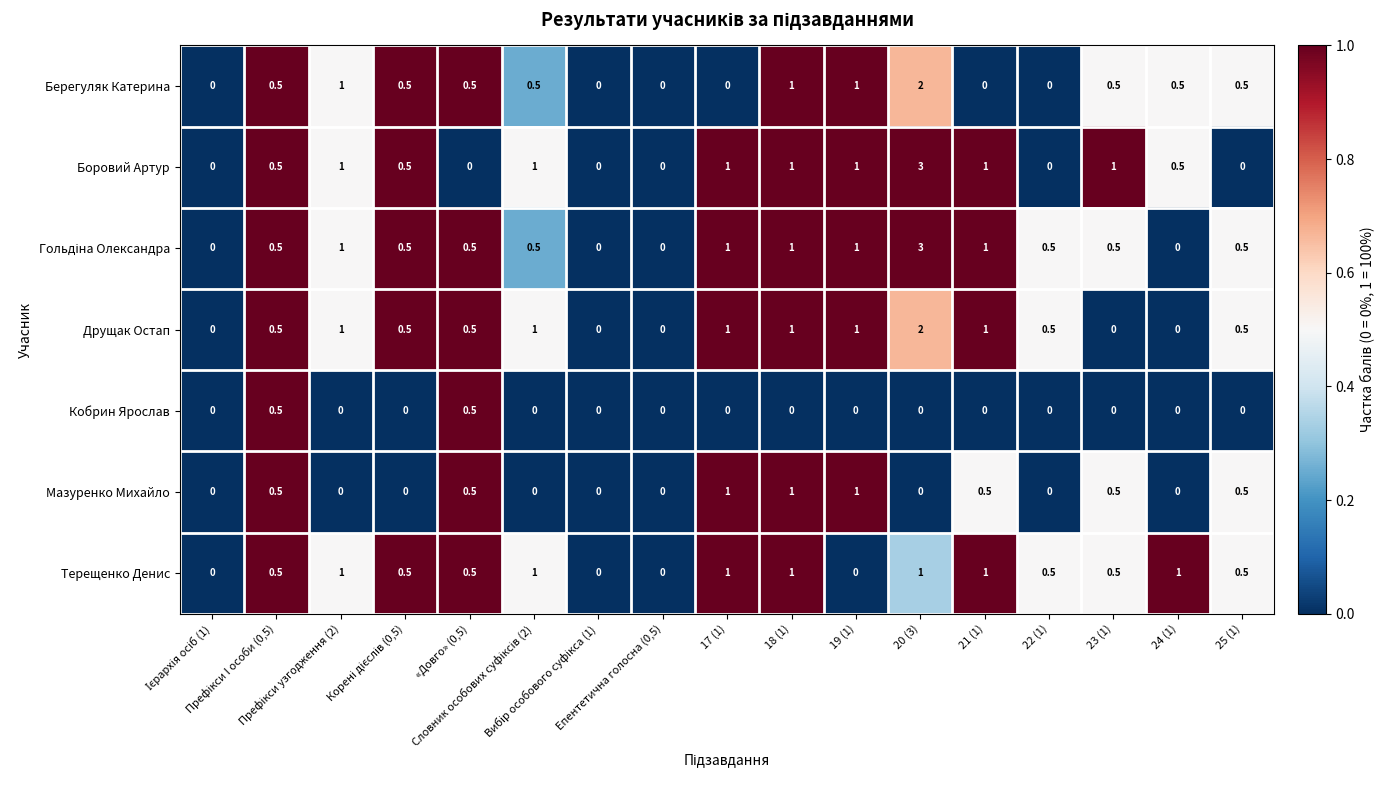

What is the average value of the Друщак Остап series?

0.6